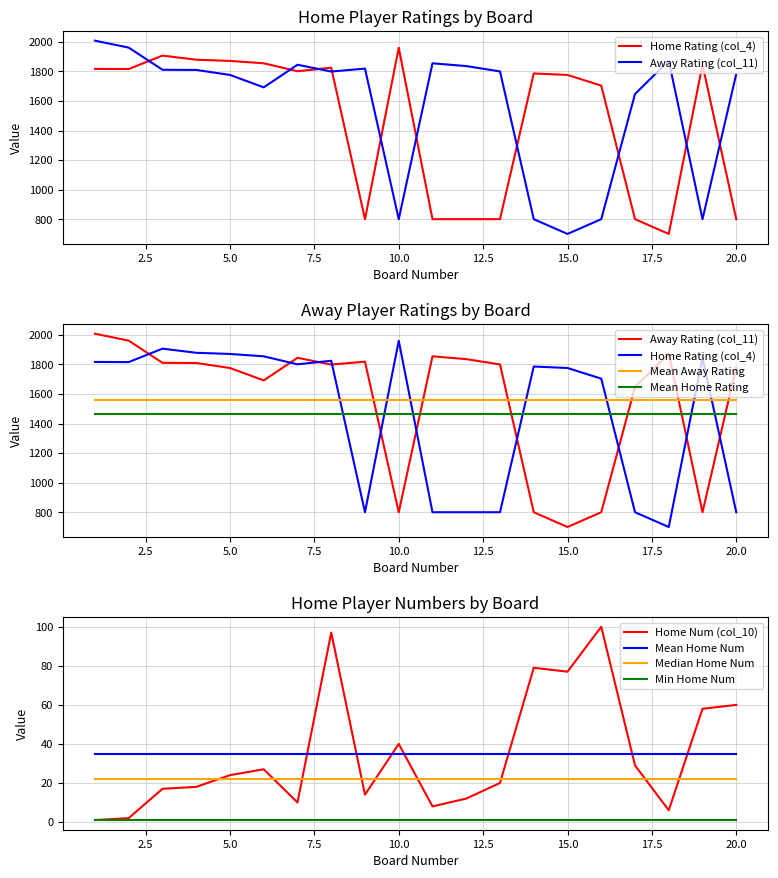

Rank the categories by Home Num (col_10) value from lowest to highest.

1, 2, 18, 11, 7, 12, 9, 3, 4, 13, 5, 6, 17, 10, 19, 20, 15, 14, 8, 16